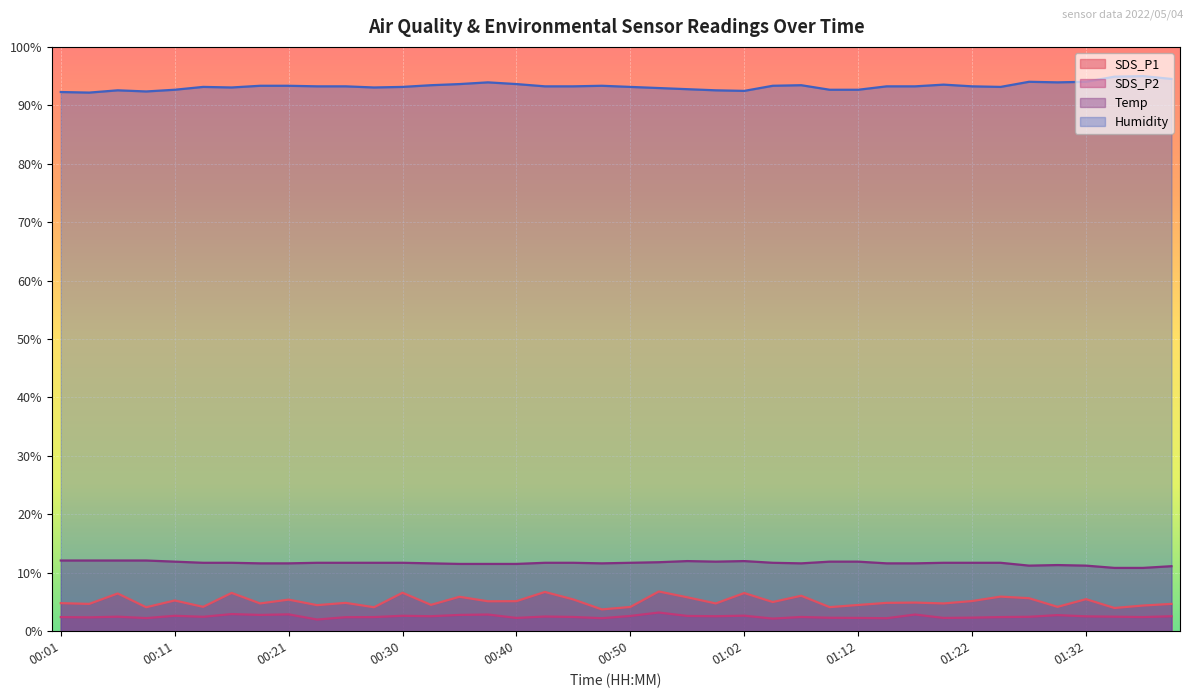

True or false: Temp has a value of 11.5 at 00:38.

True